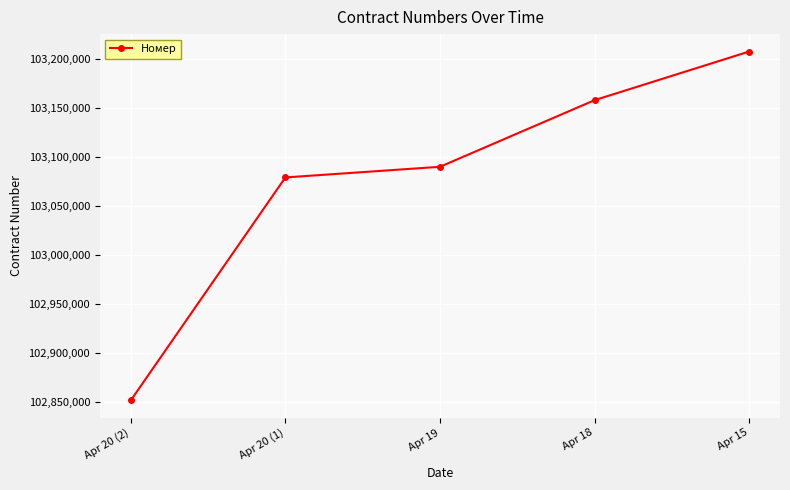

What is the approximate value at Apr 20 (2)?

102851786